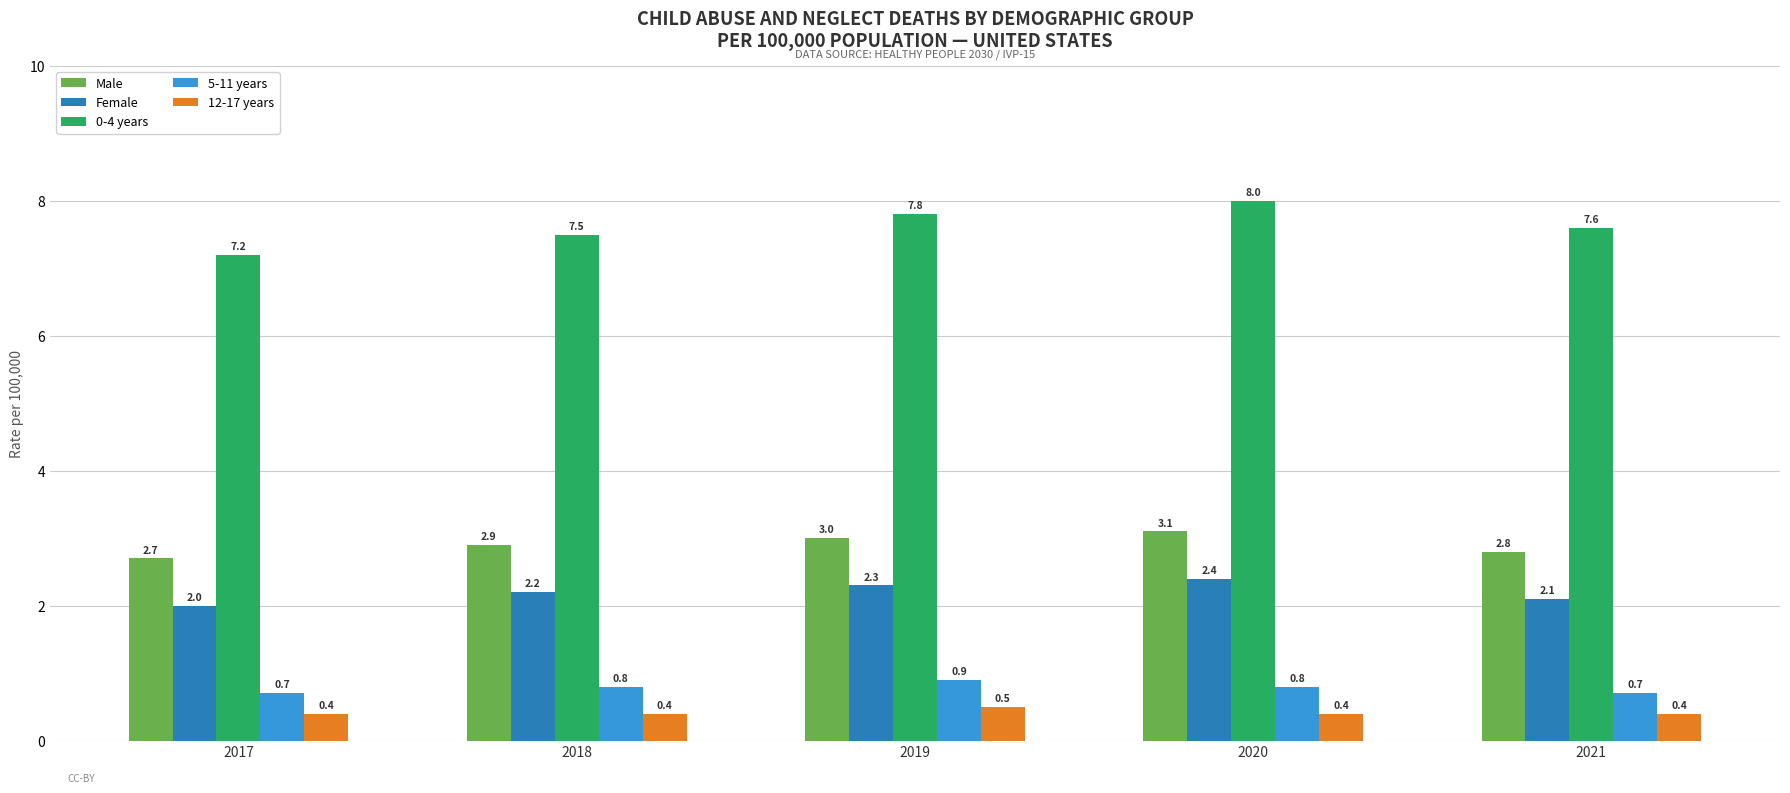

Reading left to right, what are all the values shown in this chart?

Male: 2.7	2.9	3.0	3.1	2.8
Female: 2.0	2.2	2.3	2.4	2.1
0-4 years: 7.2	7.5	7.8	8.0	7.6
5-11 years: 0.7	0.8	0.9	0.8	0.7
12-17 years: 0.4	0.4	0.5	0.4	0.4